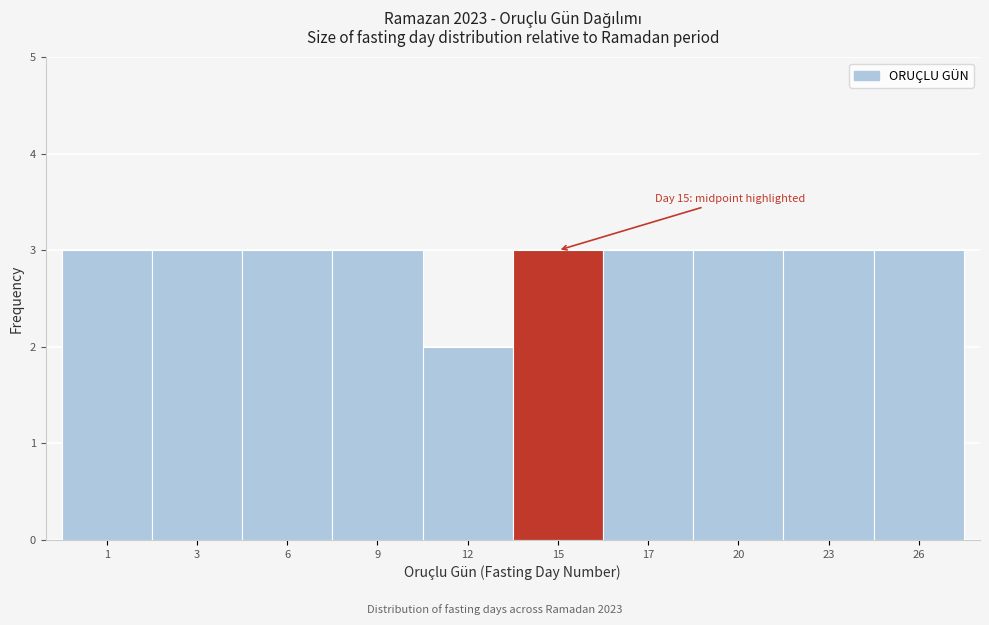

Reading left to right, list all the values displayed in this chart.

3	3	3	3	2	3	3	3	3	3